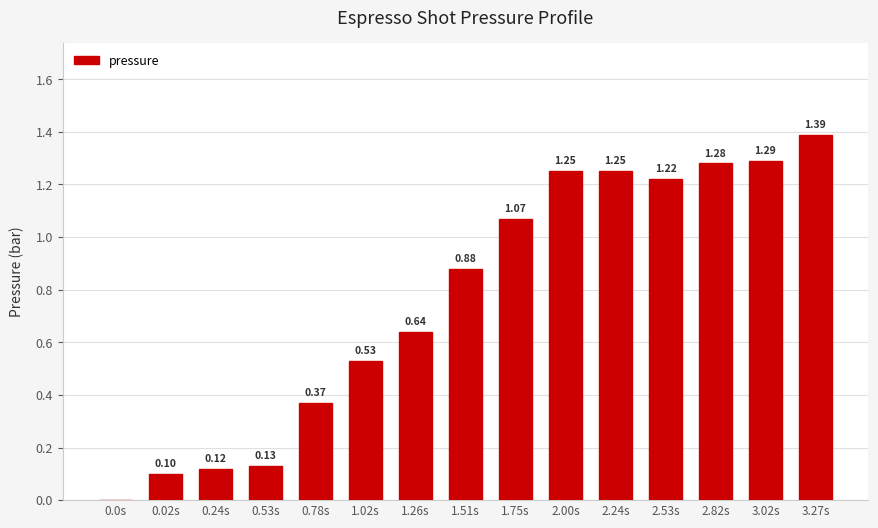

What is the change in value from 0.53s to 2.00s?

+1.1